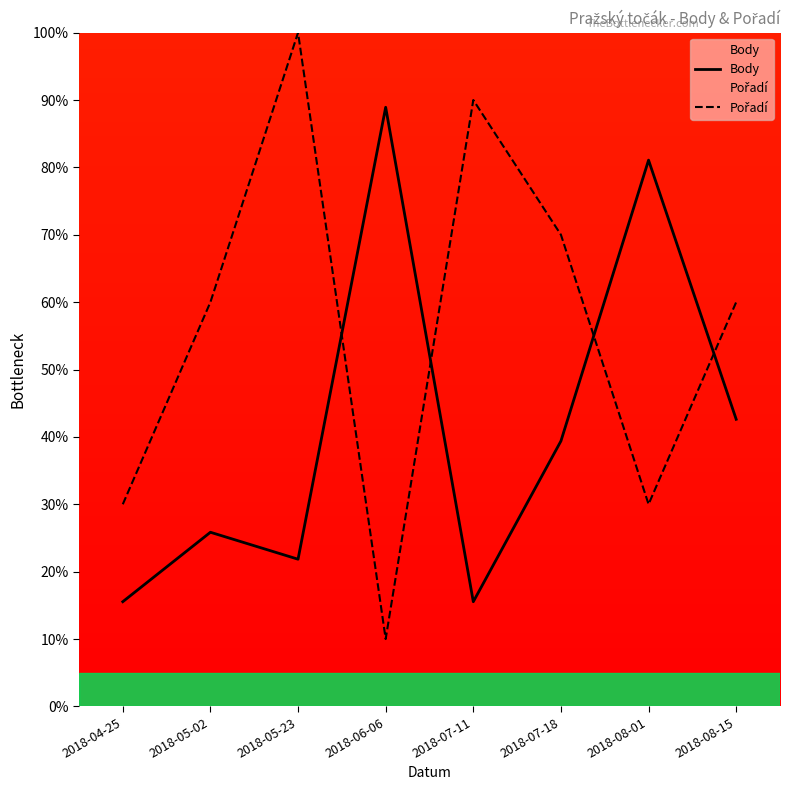

What is the lowest value of the Pořadí series?

10.0